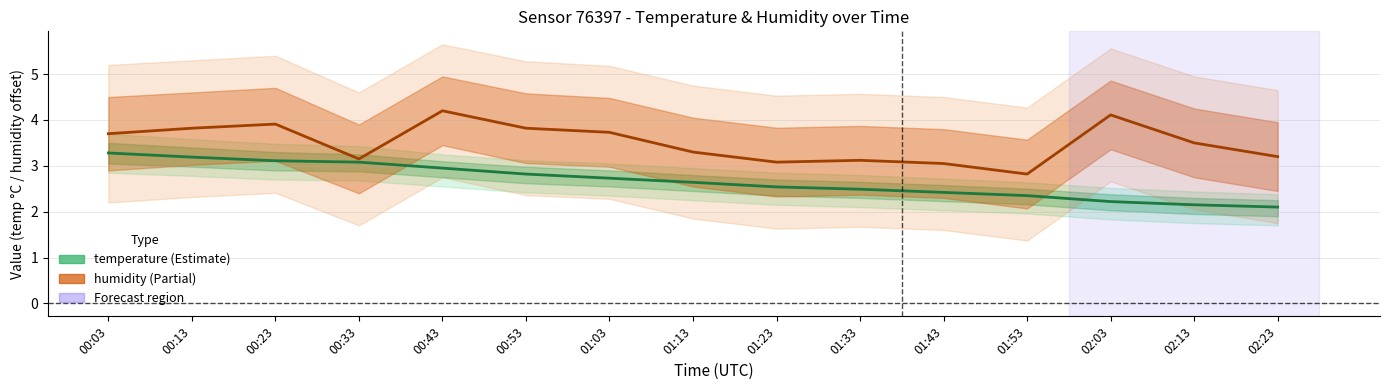

True or false: humidity (offset −76) and temperature intersect in this chart.

False